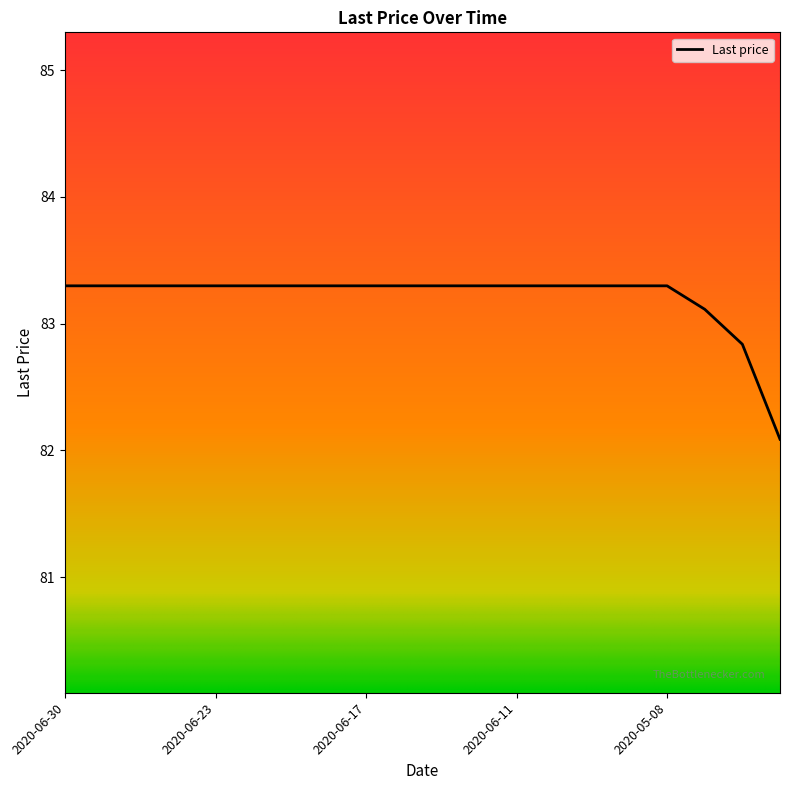

What is the minimum value shown in the chart?

82.1